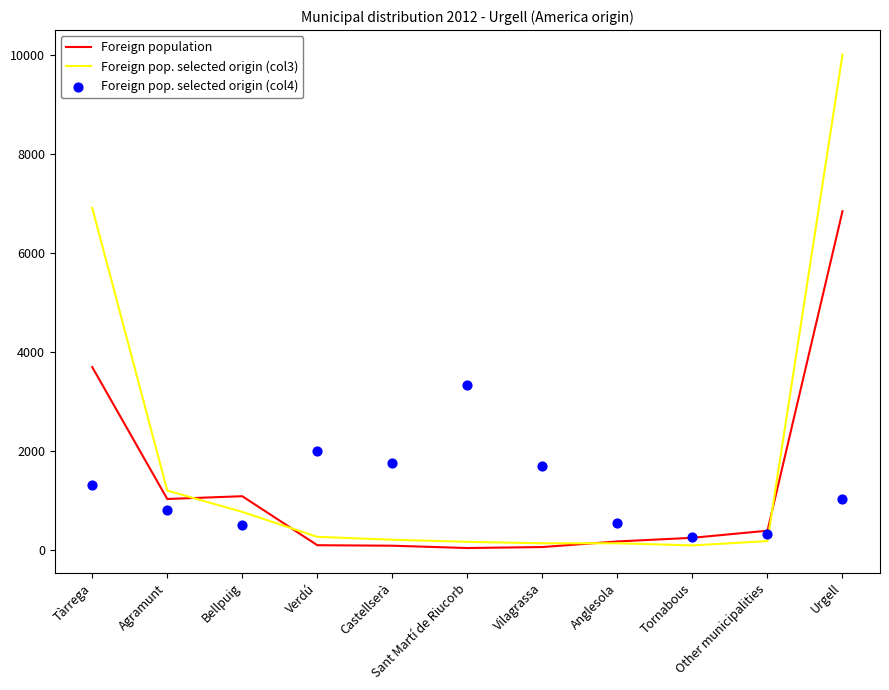

What is the total value across all series at Vilagrassa?

1880